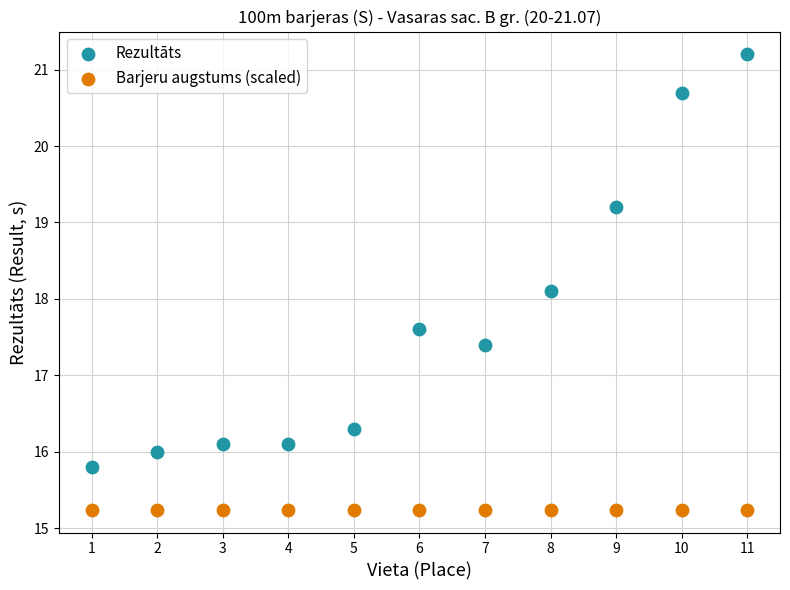

Which series contains the highest Y value?

Rezultāts